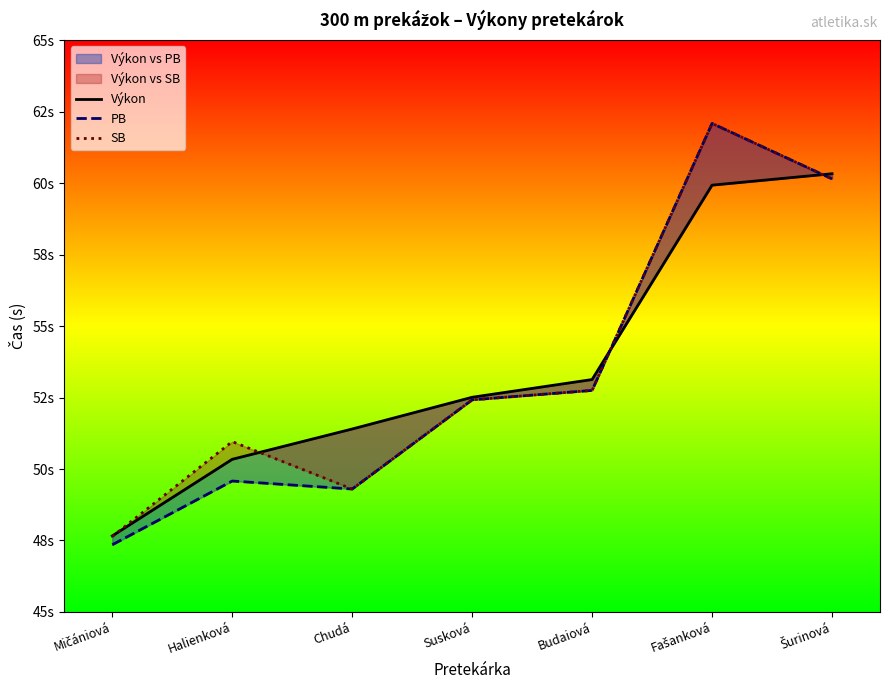

Between Chudá and Šurinová, which series saw the biggest shift?

PB